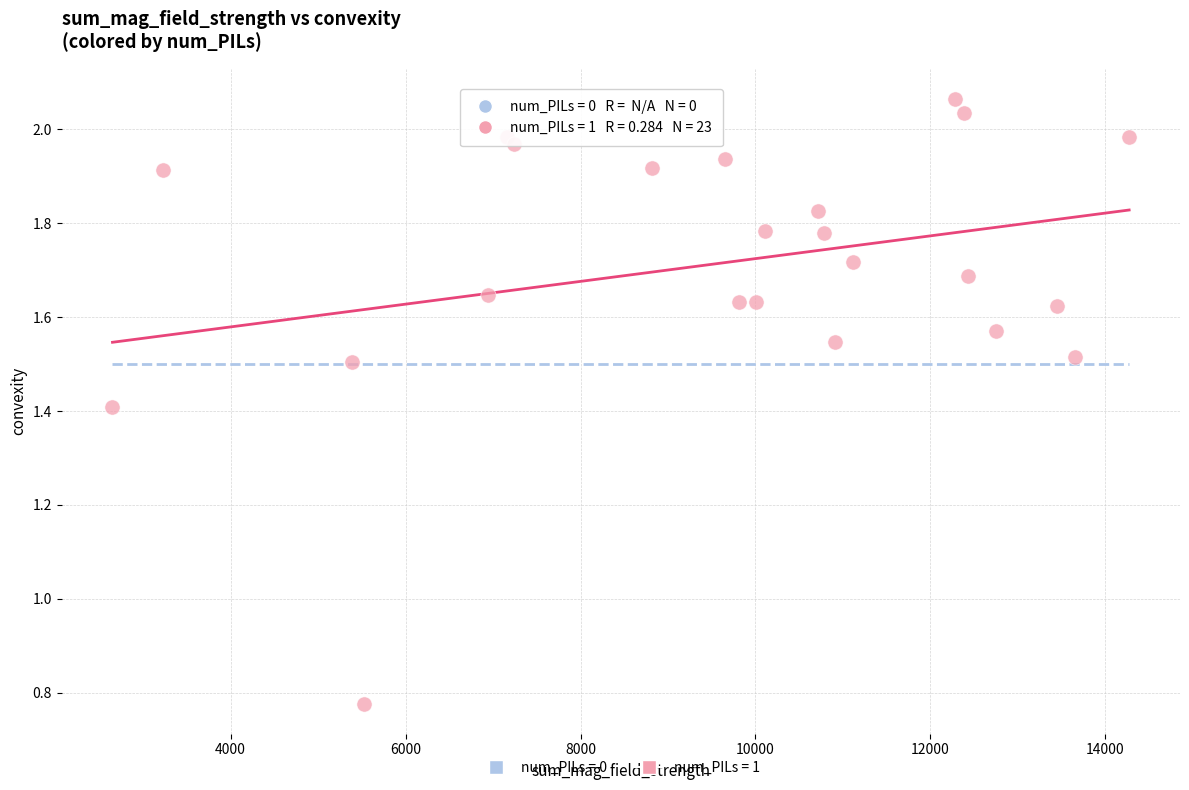

What is the range of X values (max minus min)?

11623.9